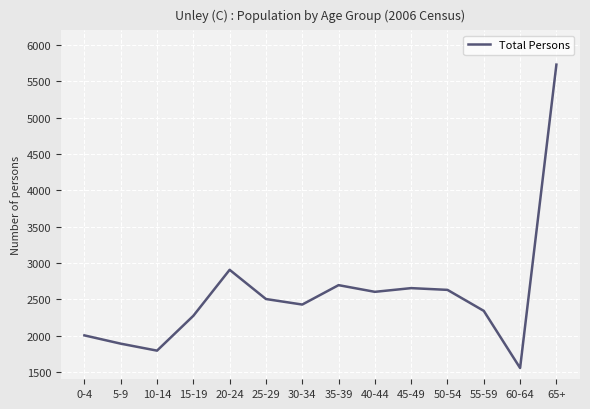

The value at 10-14 is 1794. True or false?

True